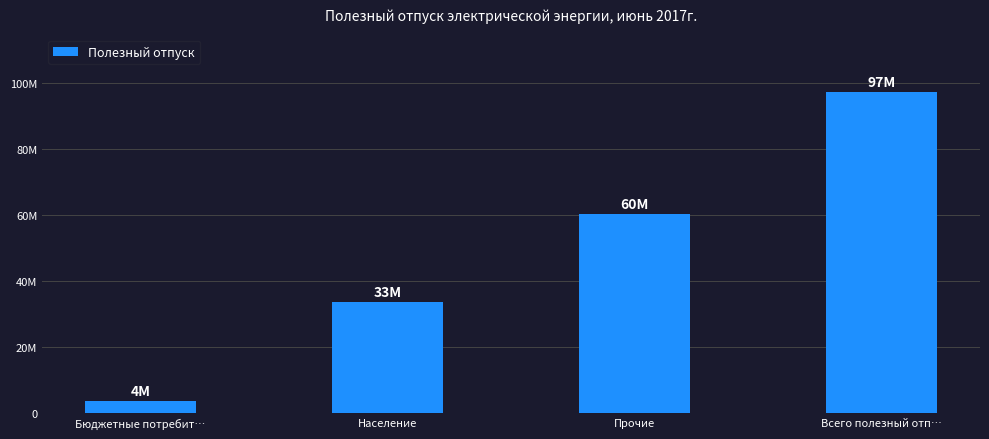

What is the difference between the maximum and minimum values?

93523543